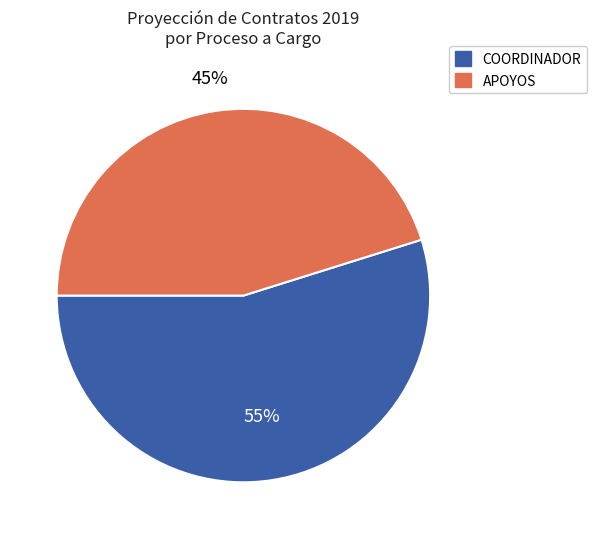

Does any single category account for the majority?

Yes